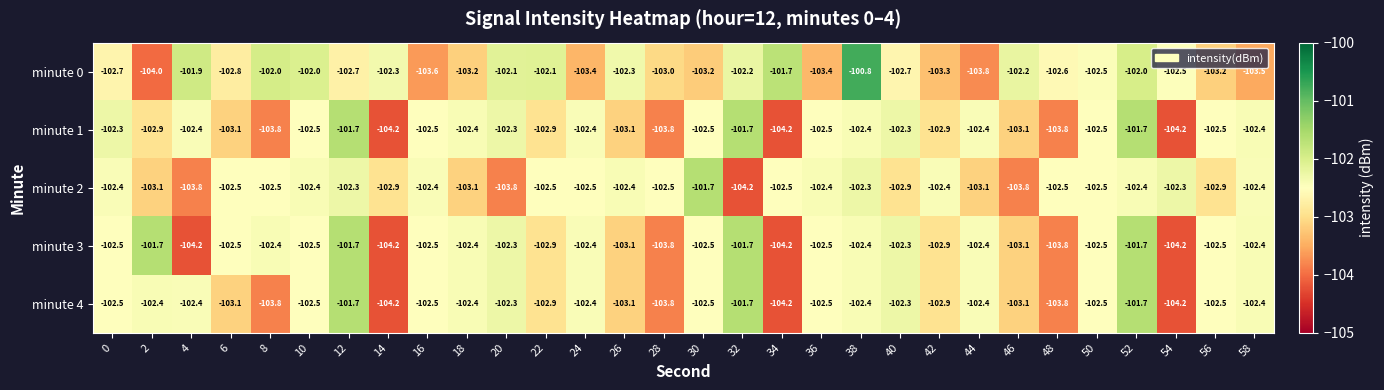

What is the maximum value for minute 1?

-101.7